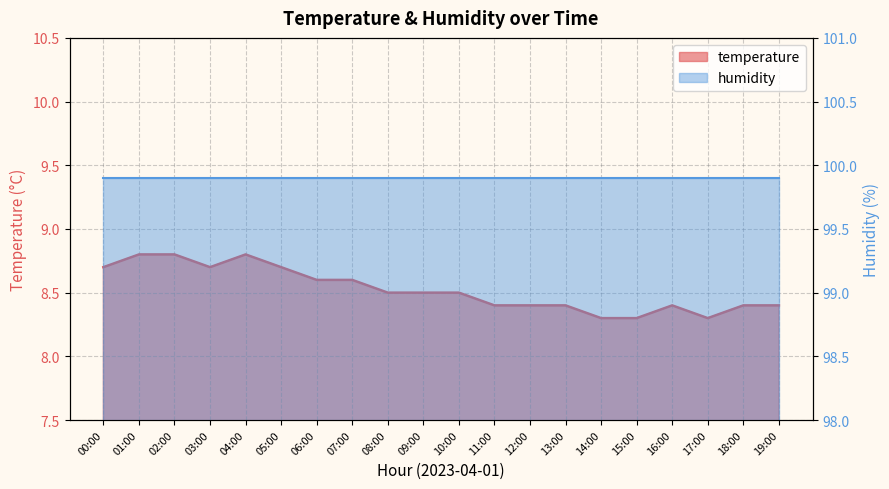

How many points are lower than both their immediate neighbors (excluding endpoints)?

2